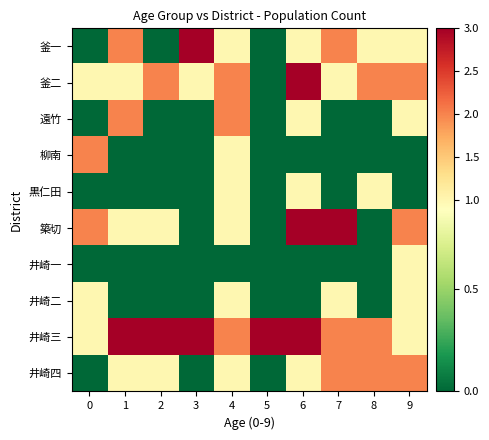

Which has a higher value, 5 or 9?

9